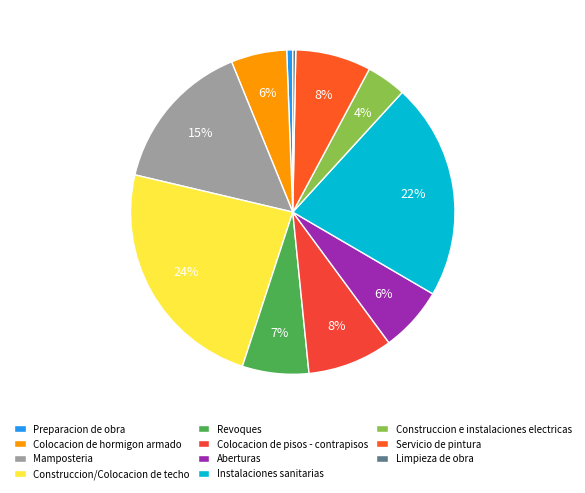

How many segments does this pie chart have?

11